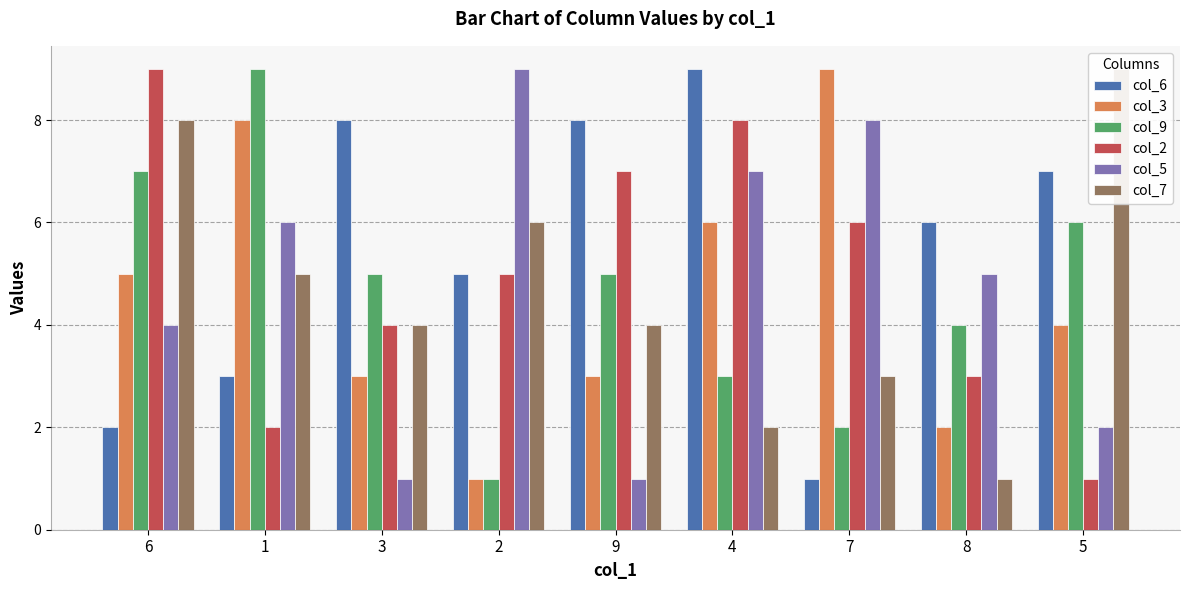

How many categories are shown in the chart?

9